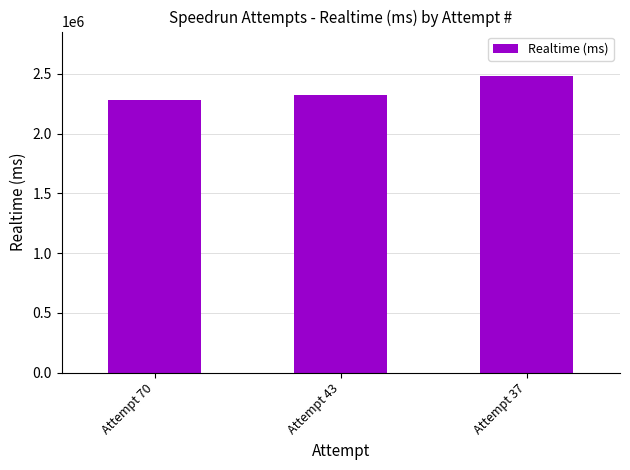

Count the values in the range 2281759 to 2482480.

3